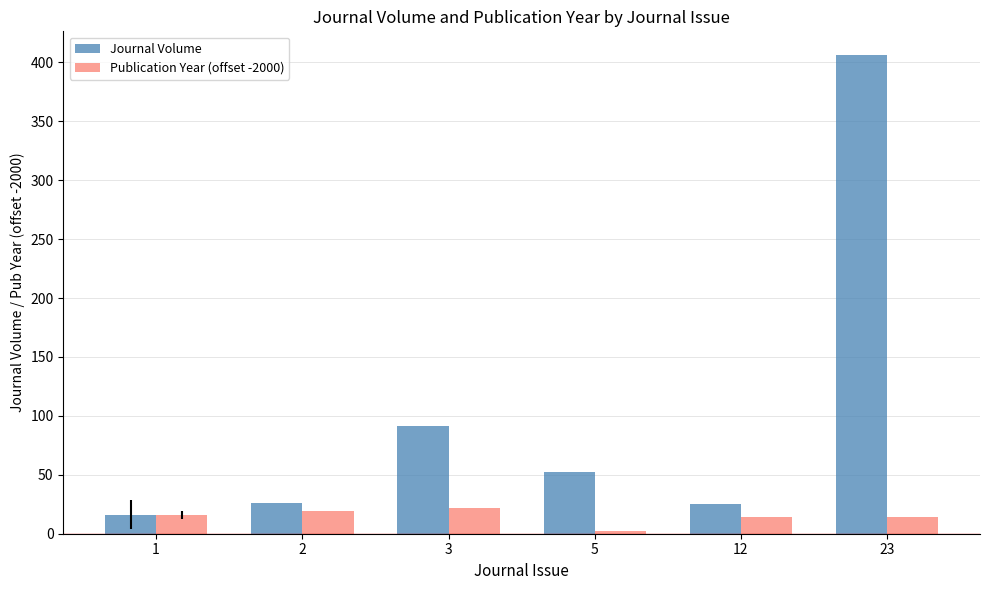

What is the approximate value of Publication Year (offset -2000) at 5?

2.0